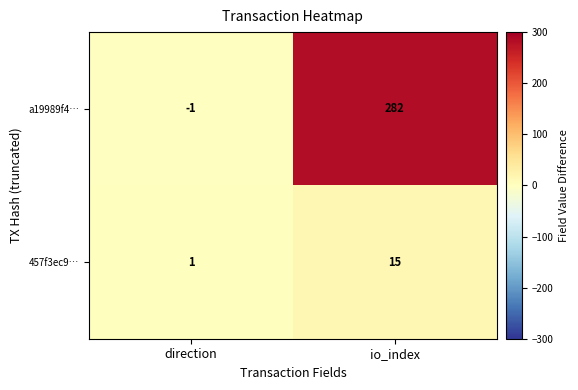

What is the total value across all series at io_index?

297